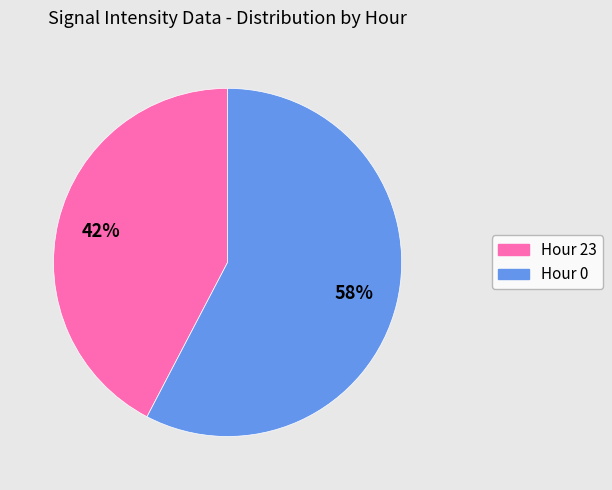

To the nearest percent, what portion does Hour 23 represent?

42%